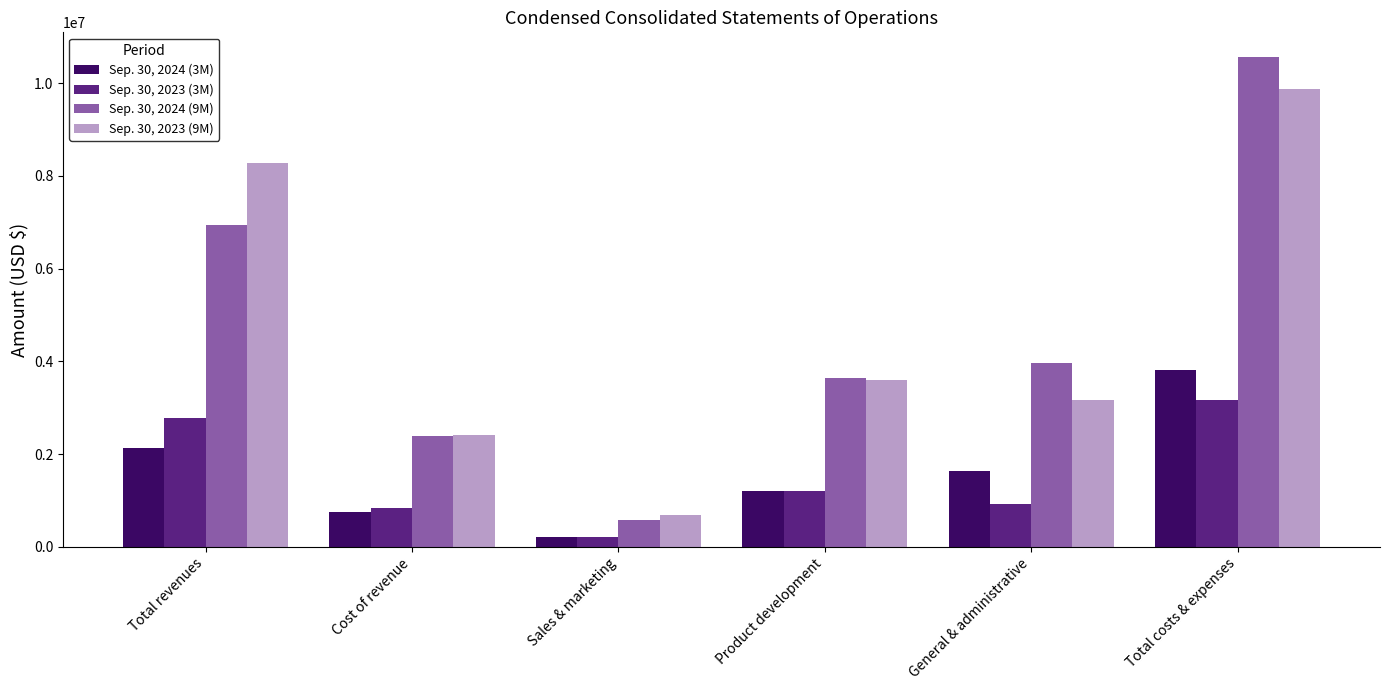

Reading left to right, transcribe all the data shown in this chart.

Sep. 30, 2024 (3M): 2121234	760166	202876	1209326	1636400	3808768
Sep. 30, 2023 (3M): 2767939	826662	210573	1193430	926690	3157355
Sep. 30, 2024 (9M): 6943589	2389734	585987	3633247	3958406	10567374
Sep. 30, 2023 (9M): 8287958	2403165	685953	3605652	3169321	9864091